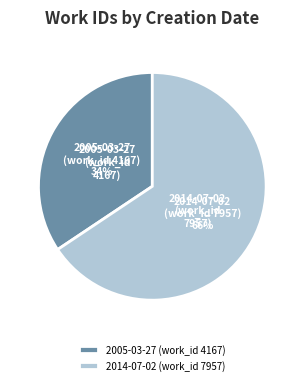

Combined, do 2014-07-02 (work_id 7957) and 2005-03-27 (work_id 4167) account for over 50%?

Yes